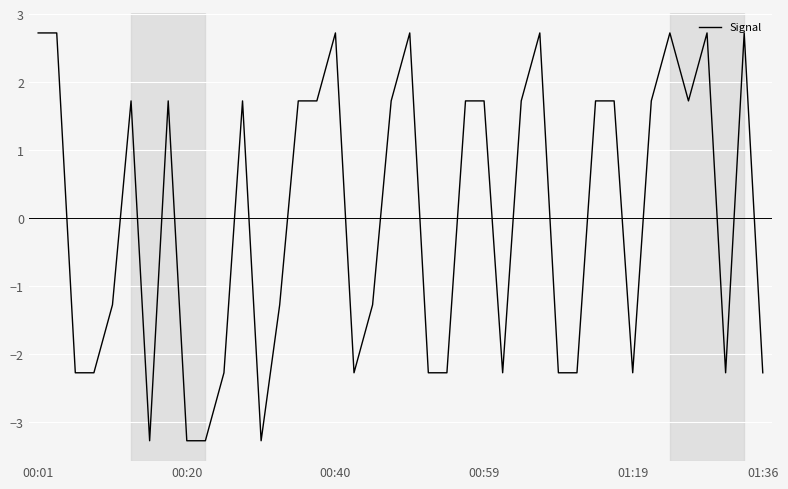

What is the difference between the maximum and minimum values?

6.0